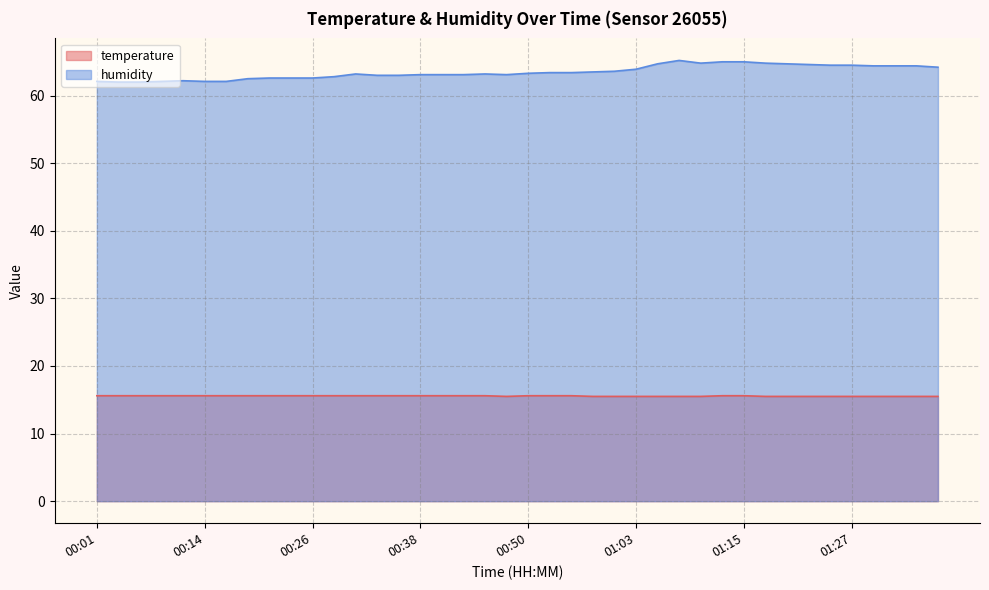

What is the difference between the humidity values at 00:21 and 01:25?

1.9